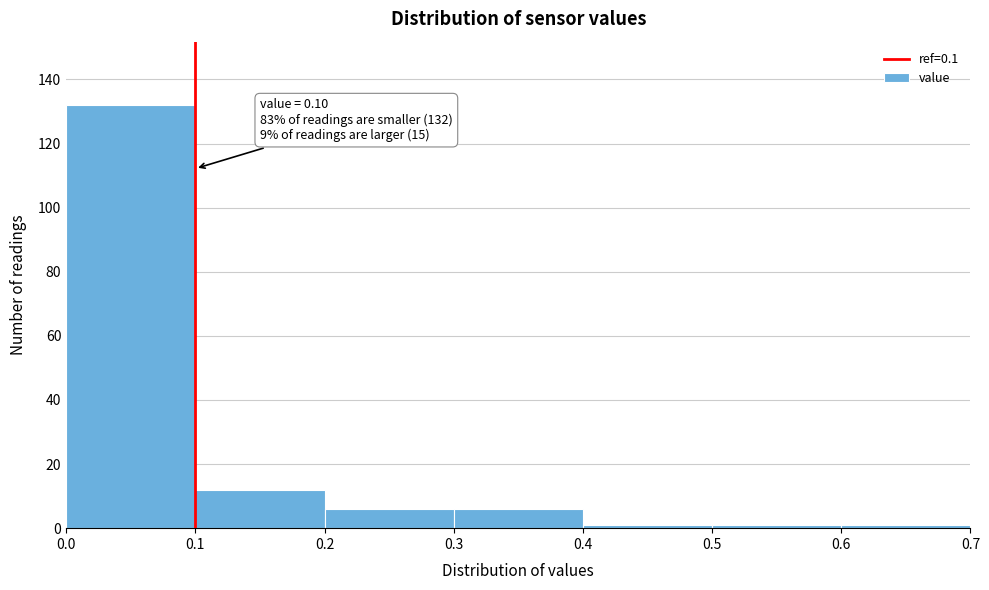

Which range on the x-axis has the tallest bar?

0.0 to 0.1